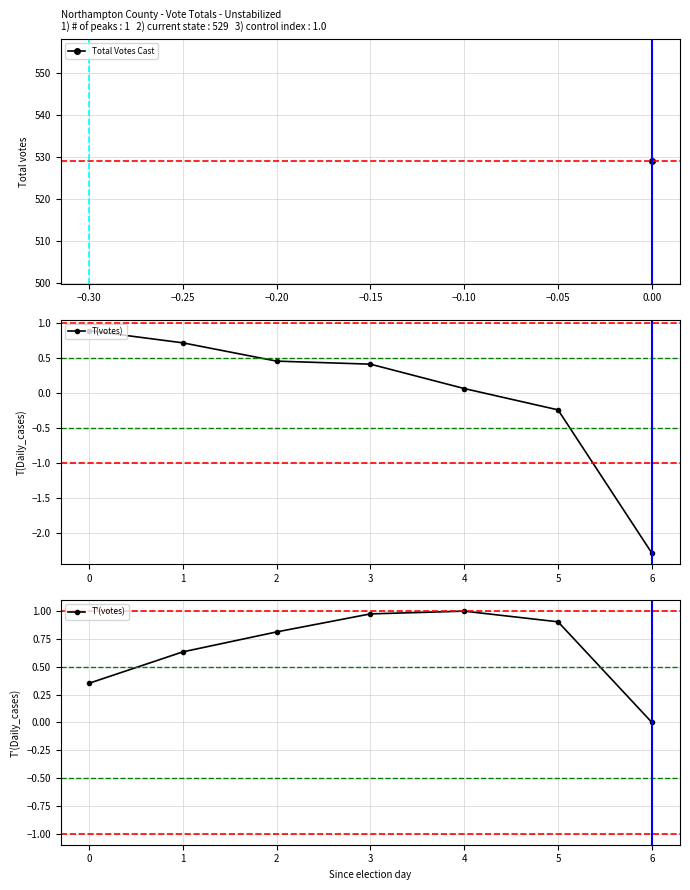

Is it true that T(votes) equals 0.1 at 2?

False